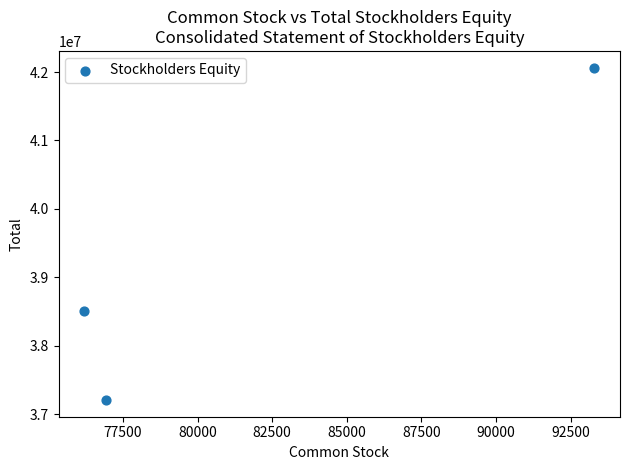

What Y value in the scatter plot is closest to 39635896?

38500984